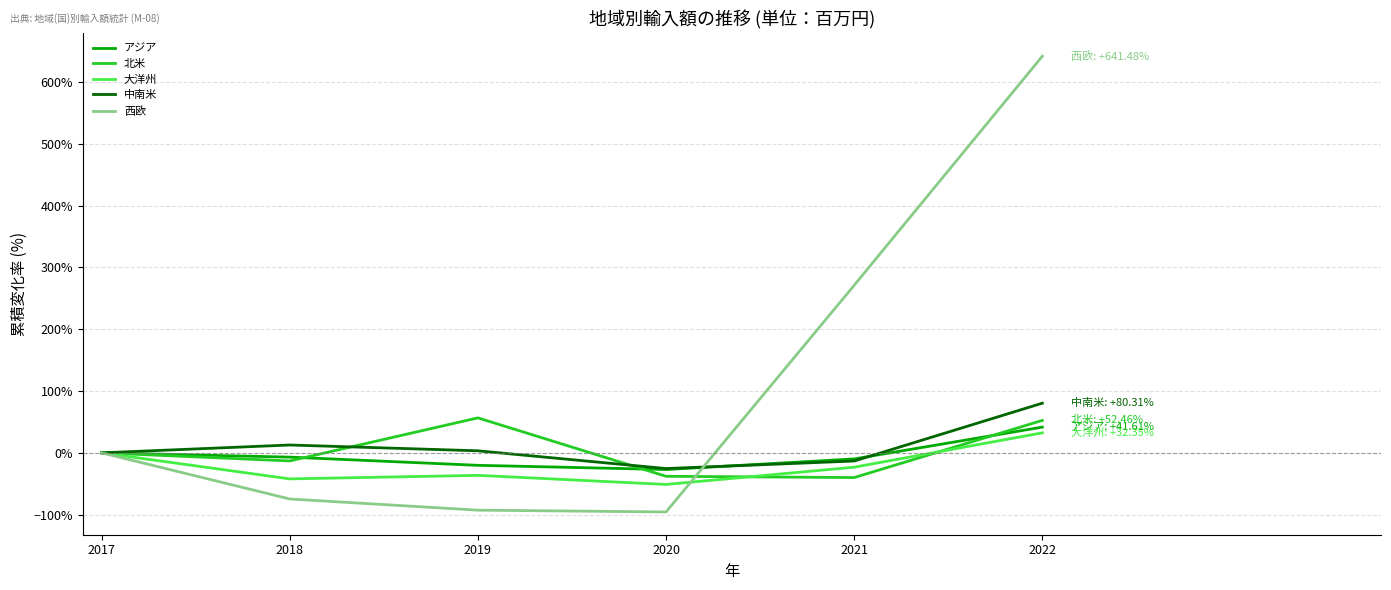

Is this an area chart (filled region under the line)?

No